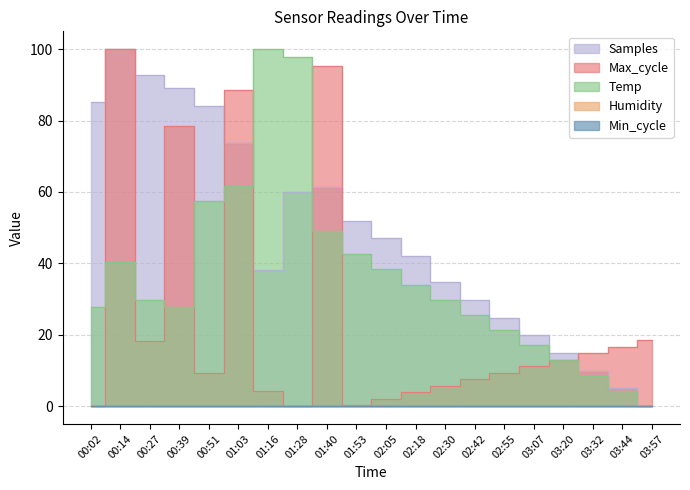

What is the label of the 14th point from the right?

01:16